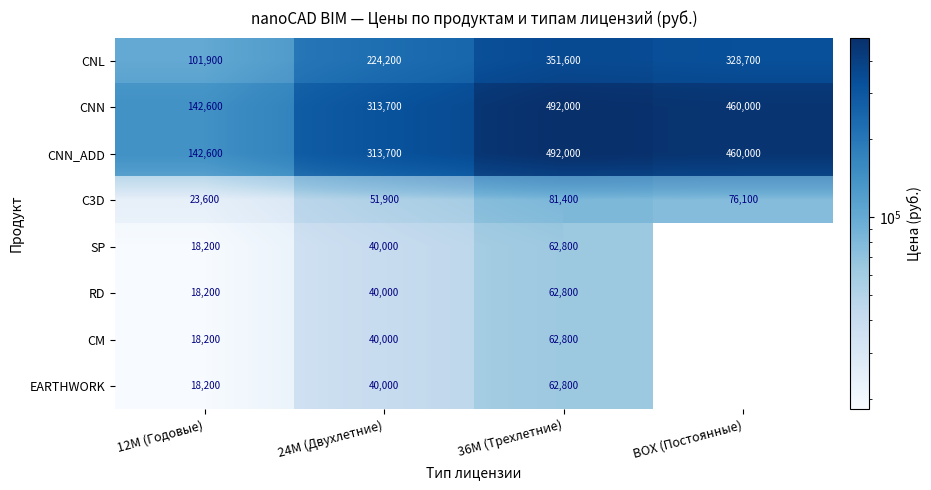

How many categories are shown in the chart?

4